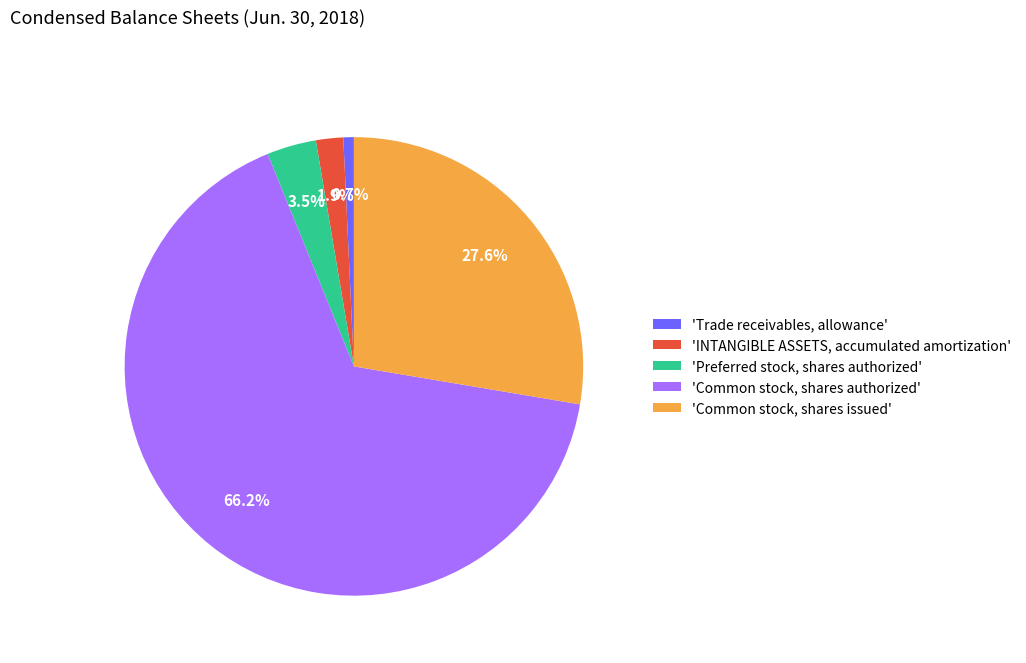

Rank the categories by value from highest to lowest.

'Common stock, shares authorized', 'Common stock, shares issued', 'Preferred stock, shares authorized', 'INTANGIBLE ASSETS, accumulated amortization', 'Trade receivables, allowance'